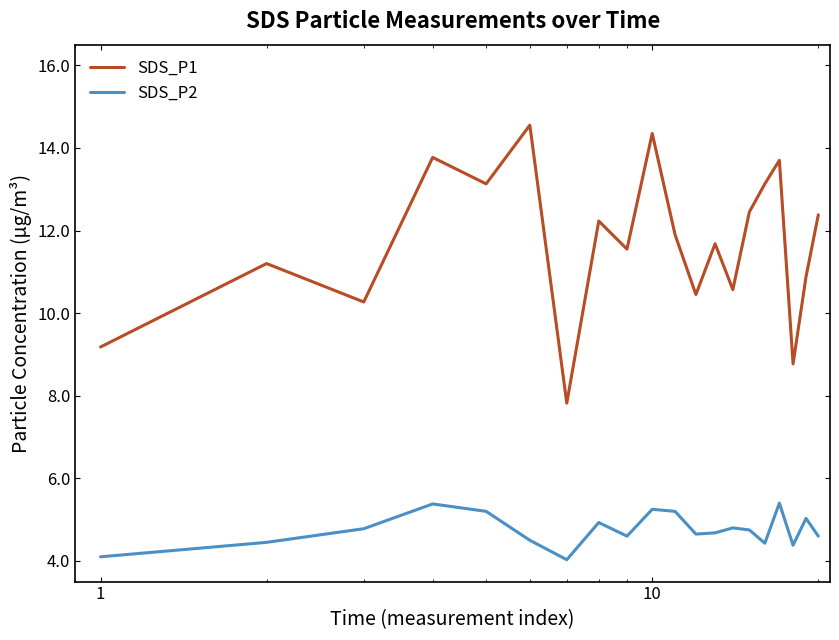

Which series has the widest spread of values?

SDS_P1